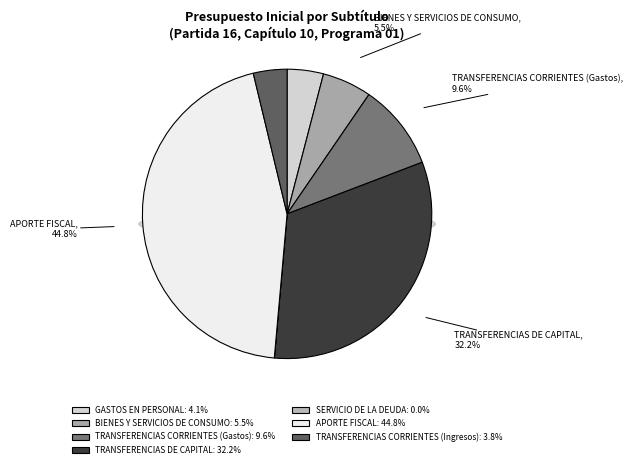

How many segments does this pie chart have?

7